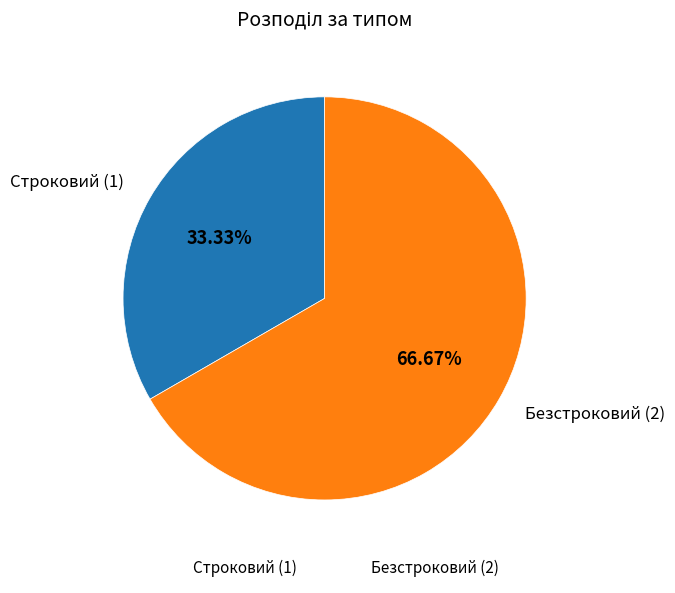

How many slices are in this pie chart?

2